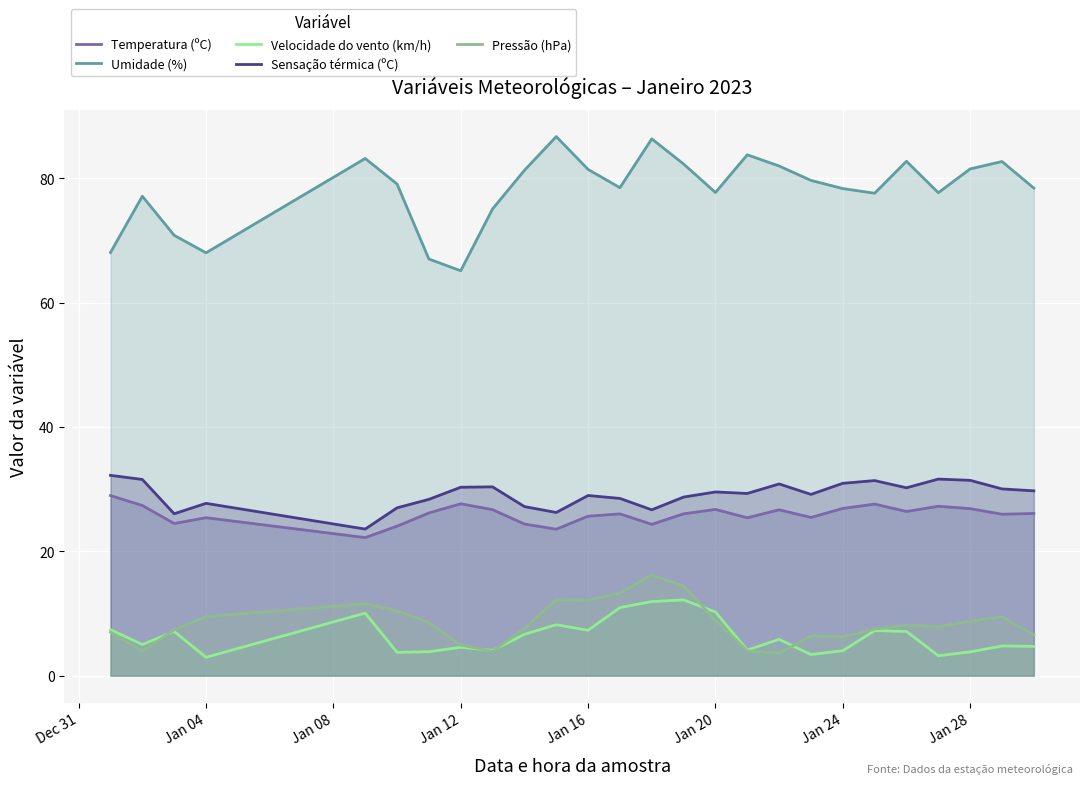

Does the chart display data point markers on the line(s)?

No